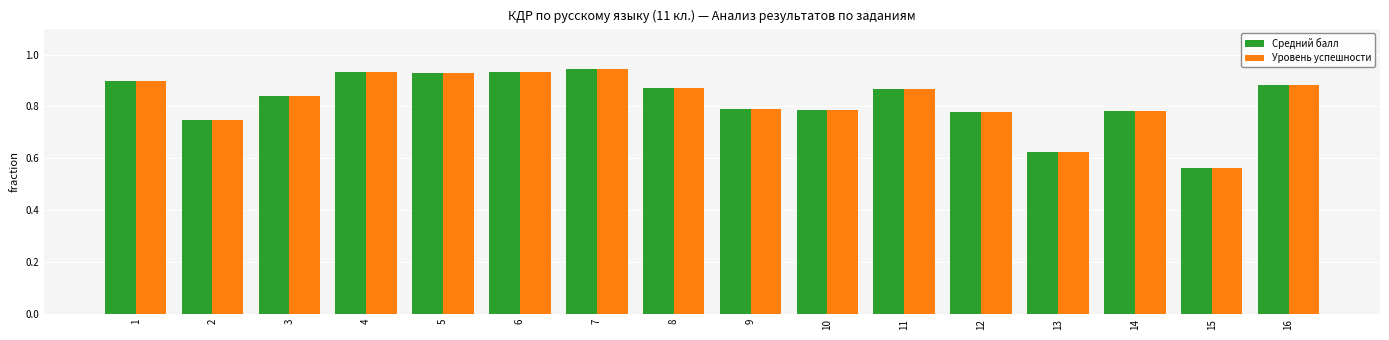

What is the total value across all series at 9?

1.6